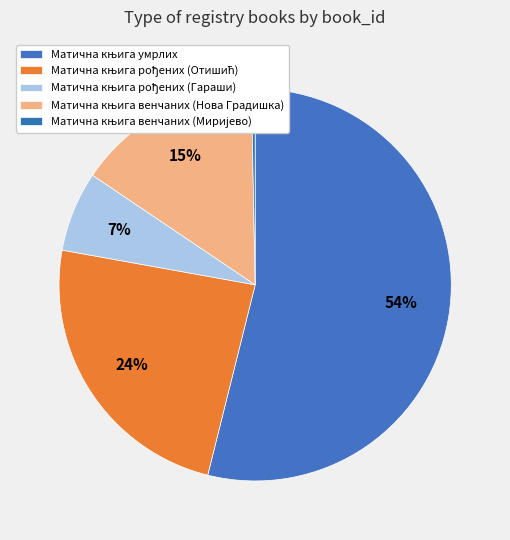

To the nearest percent, what percentage of the pie is Матична књига венчаних (Нова Градишка)?

15%